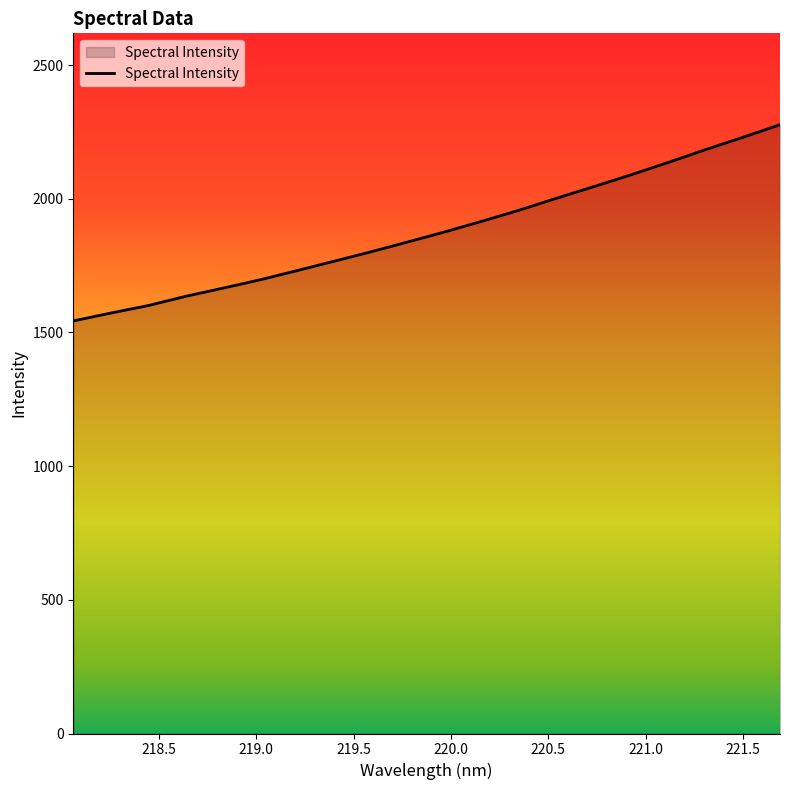

What is the minimum value shown in the chart?

1543.1